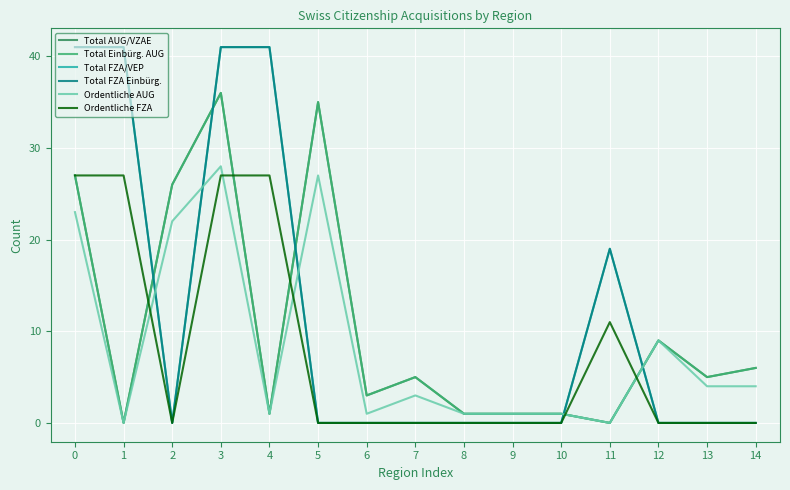

Which has a higher value, 7 or 9?

7